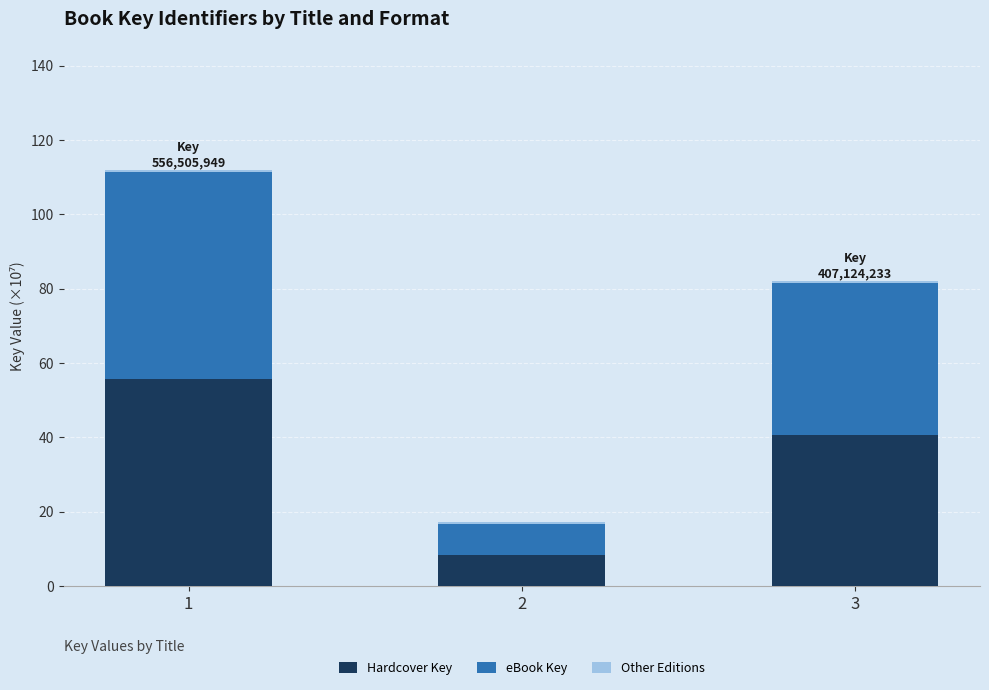

What value does the Hardcover Key series have at 2?

8.3